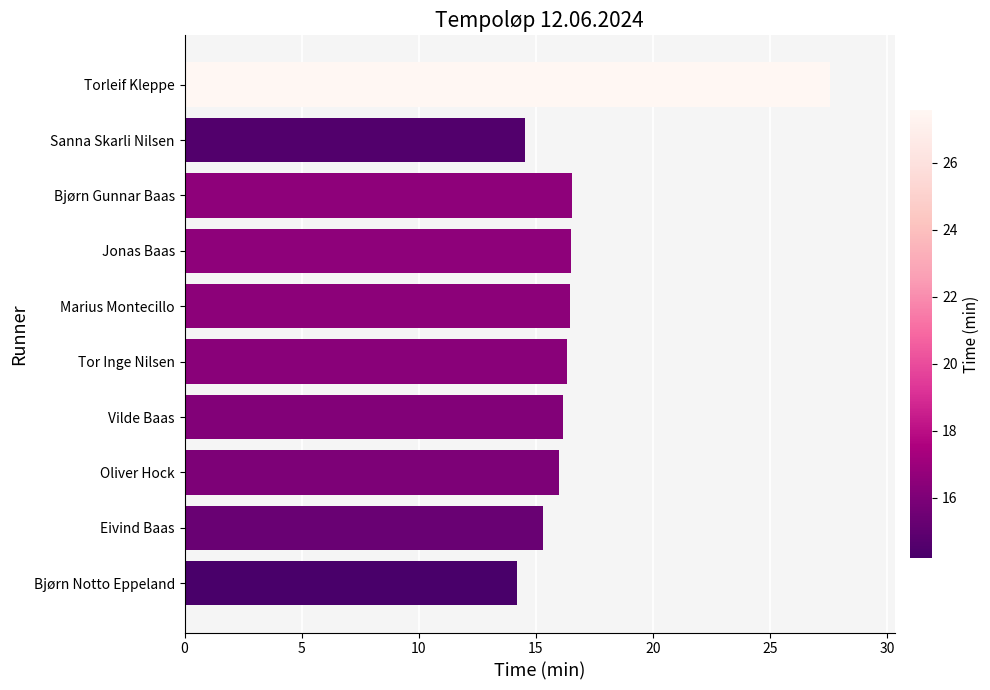

Approximately how many times larger is the value at Bjørn Notto Eppeland compared to Marius Montecillo?

0.9